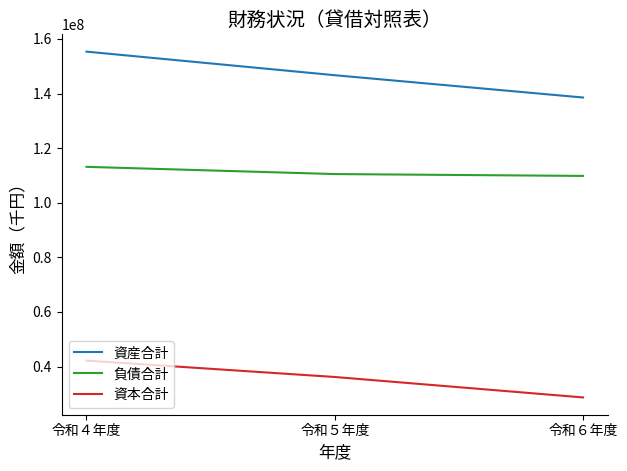

What is the total value across all series at 令和４年度?

310671680